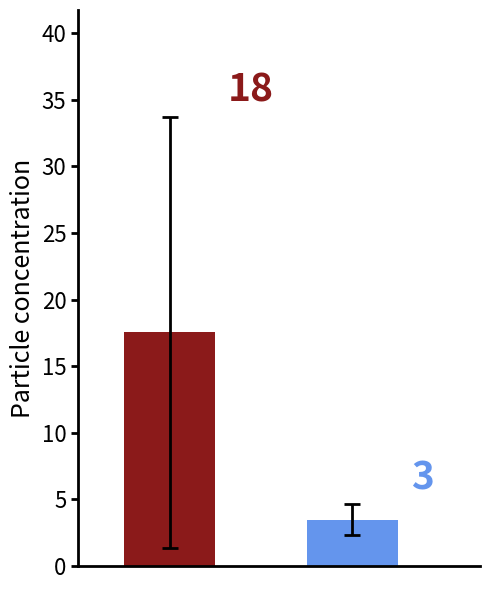

How many bars are there in total?

2